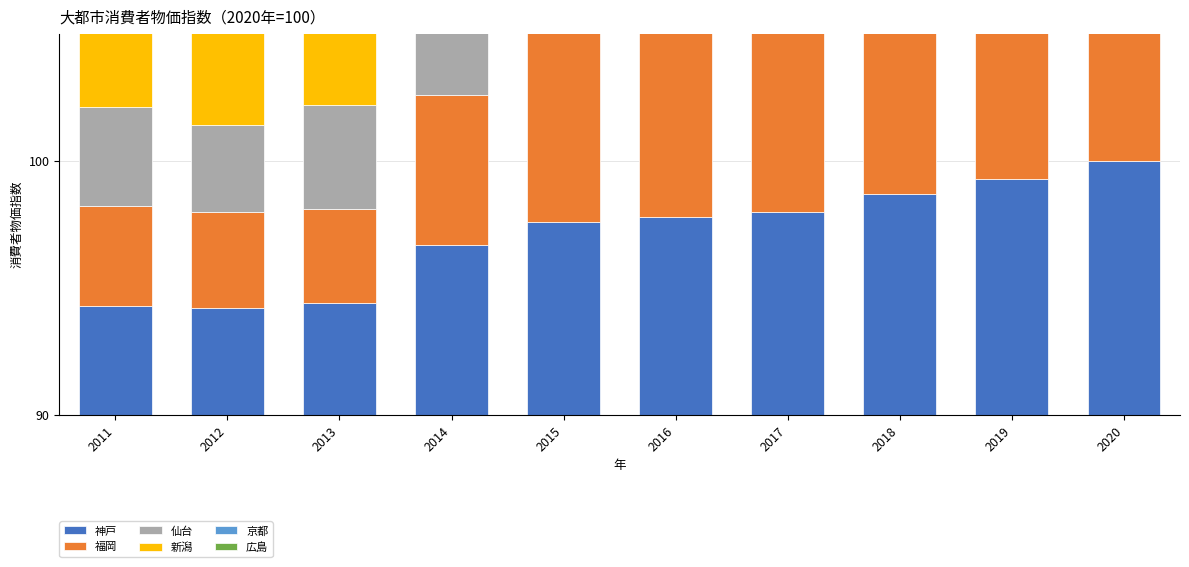

The 仙台 series shows 4.6 at 2012. True or false?

False